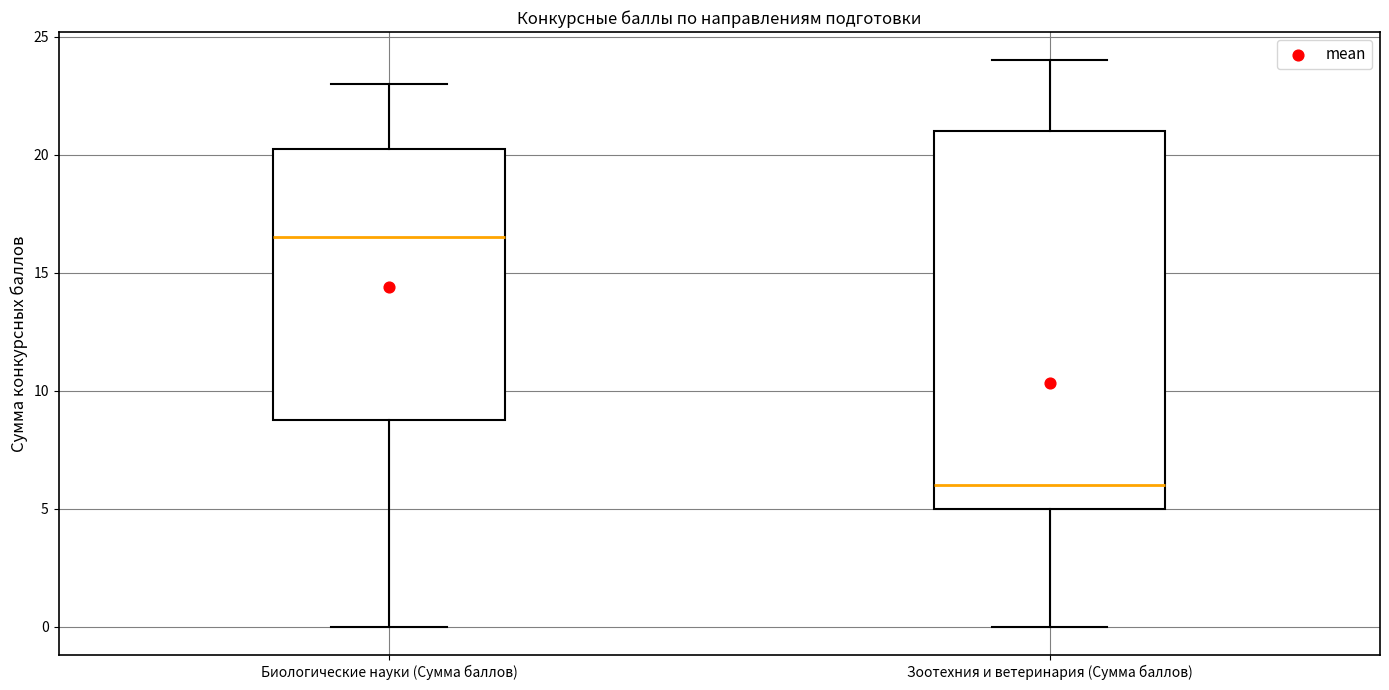

Which box's median line is the highest?

Биологические науки (Сумма баллов)